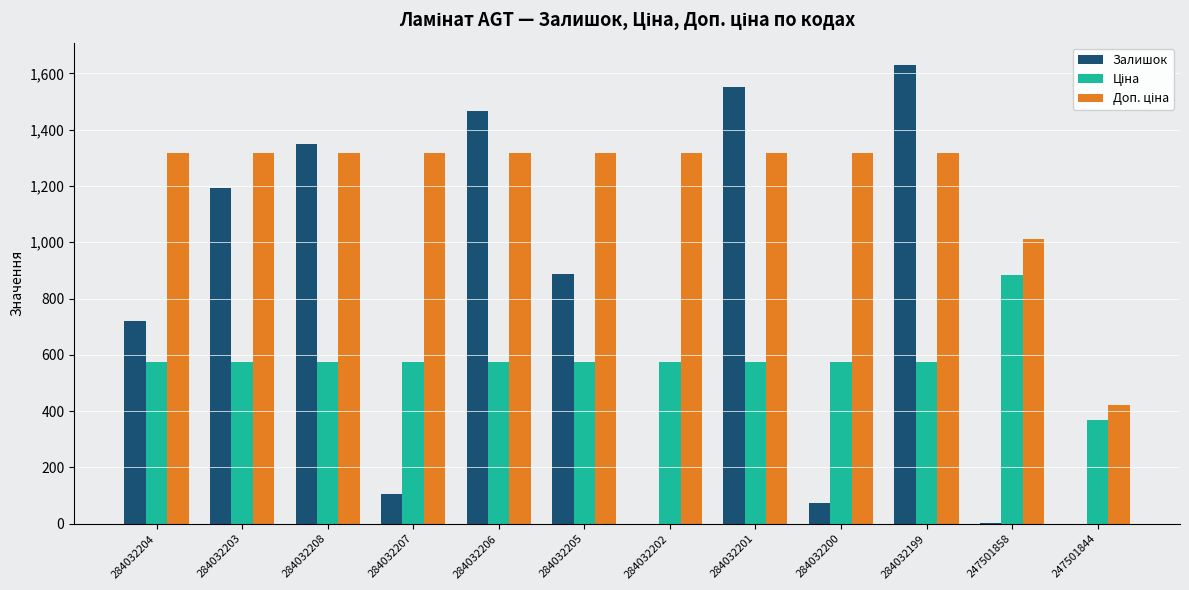

What is the total value across all series at 284032199?

3519.2